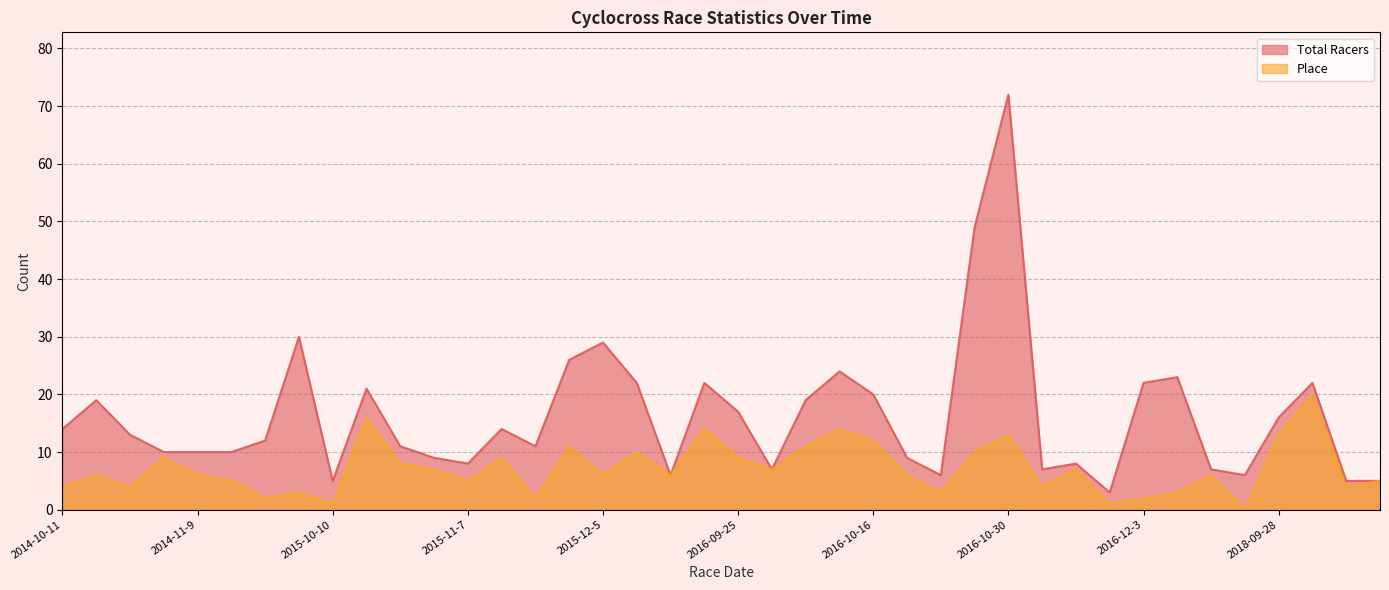

The value of Place at 2016-09-25 is 9. True or false?

True